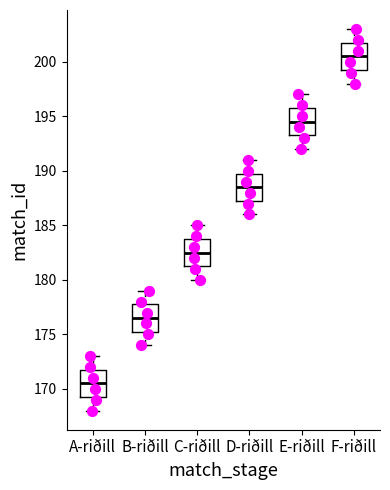

Where does the upper whisker of the box for A-riðill end on the y-axis? The values are not printed on the chart, so give them approximately, as read against the axis.

173.0